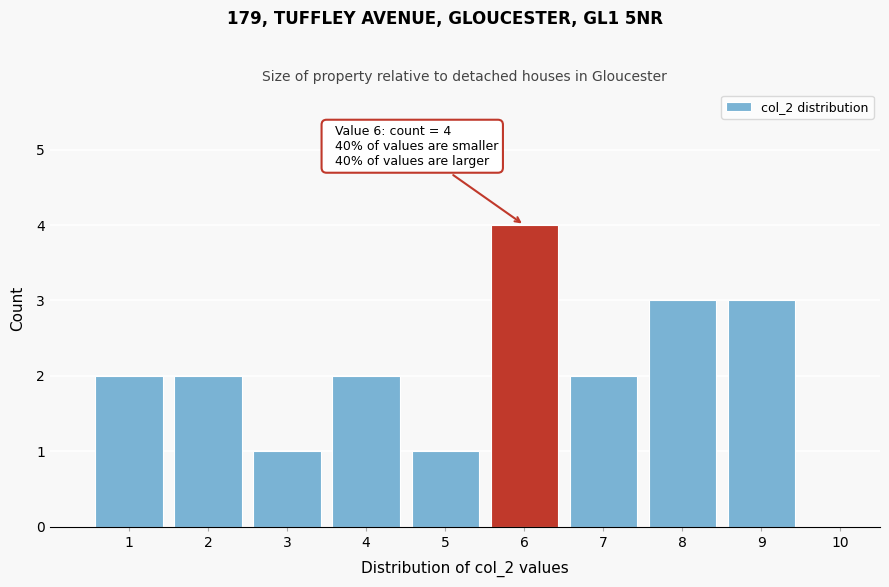

Over which range of the x-axis is the bar tallest?

5.5 to 6.5